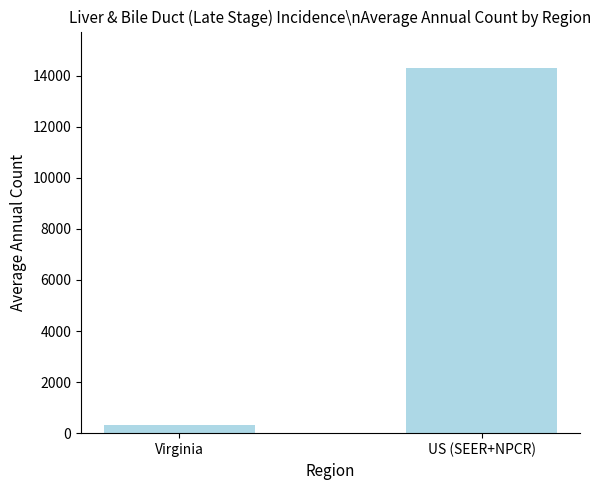

True or false: the data shows 14299 at US (SEER+NPCR).

True